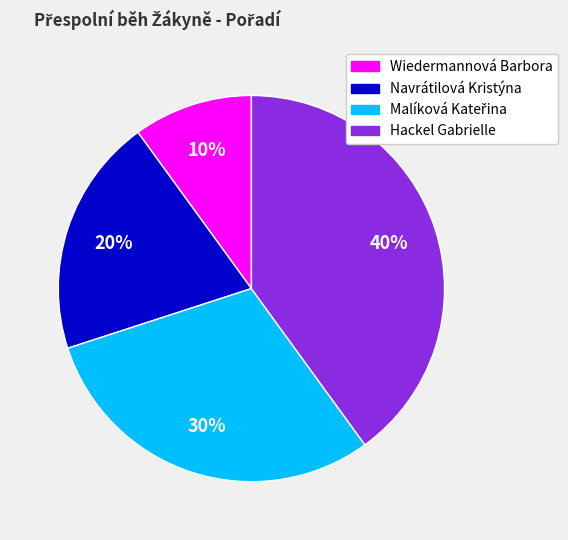

Combined, do Navrátilová Kristýna and Wiedermannová Barbora account for over 50%?

No